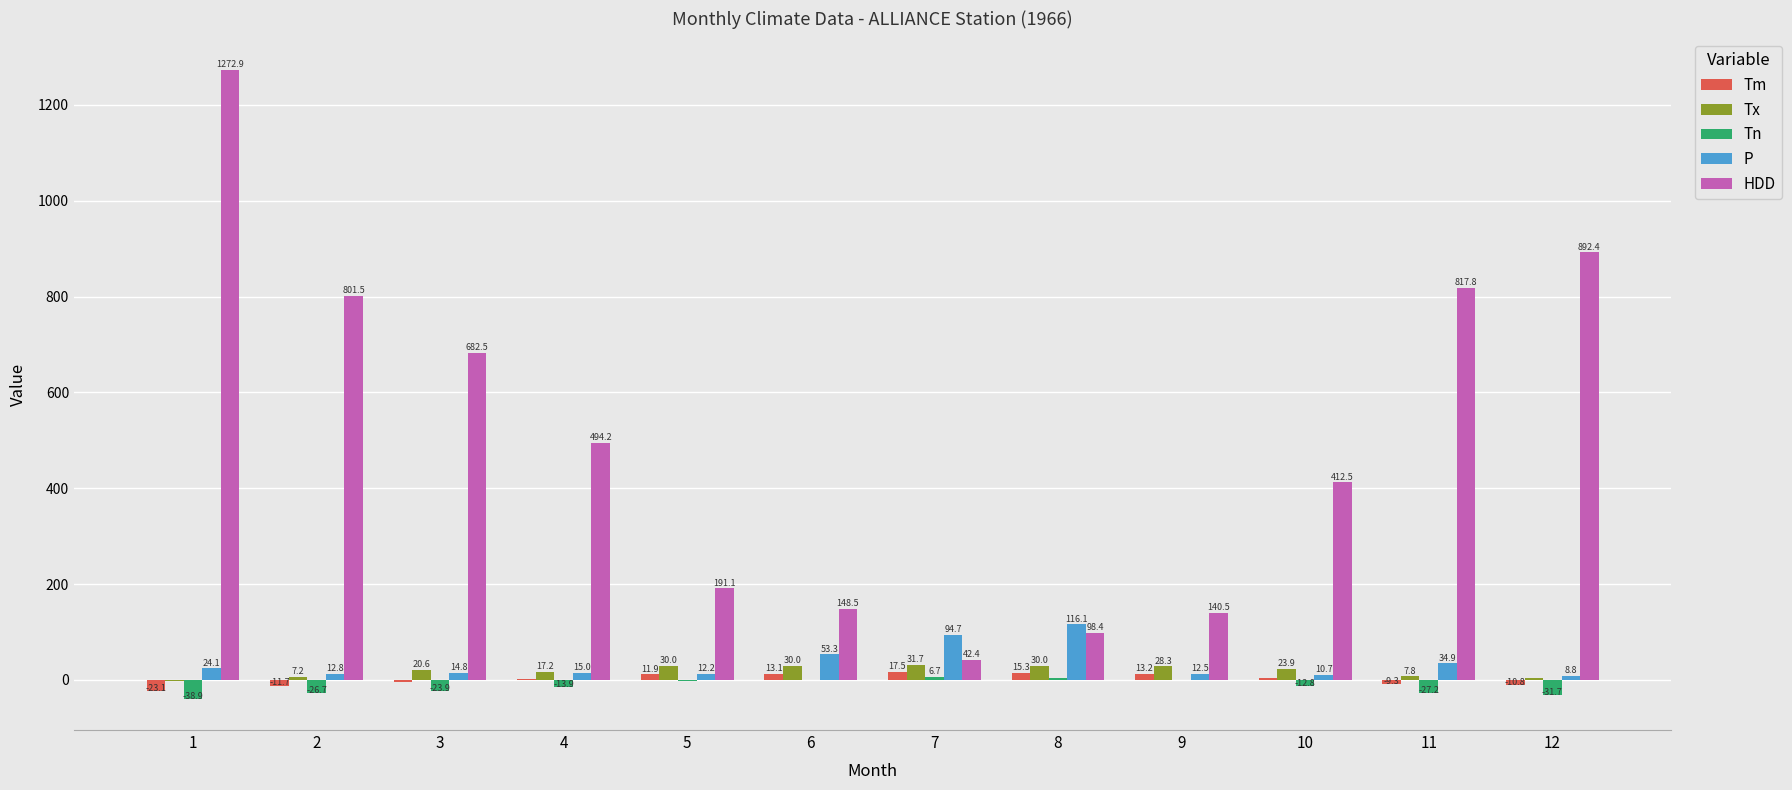

Reading right to left, transcribe all the data shown in this chart.

Tm: -10.8	-9.3	4.7	13.2	15.3	17.5	13.1	11.9	1.5	-4.0	-11.7	-23.1
Tx: 5.0	7.8	23.9	28.3	30.0	31.7	30.0	30.0	17.2	20.6	7.2	-2.8
Tn: -31.7	-27.2	-12.8	-0.6	3.3	6.7	-0.6	-2.8	-13.9	-23.9	-26.7	-38.9
P: 8.8	34.9	10.7	12.5	116.1	94.7	53.3	12.2	15.0	14.8	12.8	24.1
HDD: 892.4	817.8	412.5	140.5	98.4	42.4	148.5	191.1	494.2	682.5	801.5	1272.9